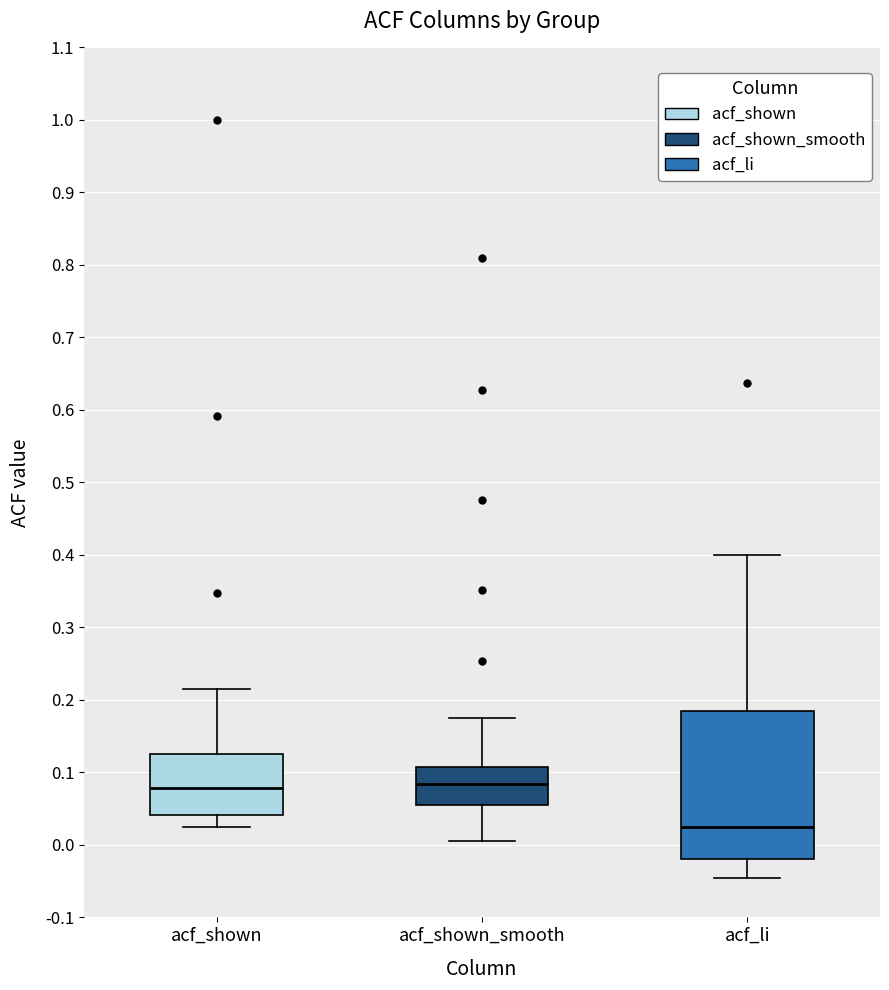

Which box has the lowest median line?

acf_li